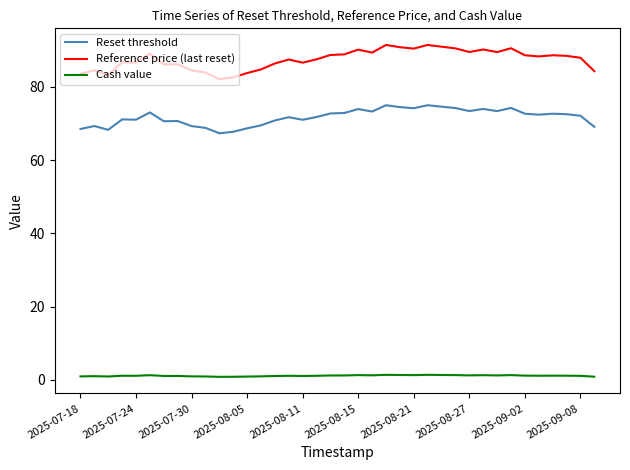

Which series has the largest total across all categories?

Reference price (last reset)